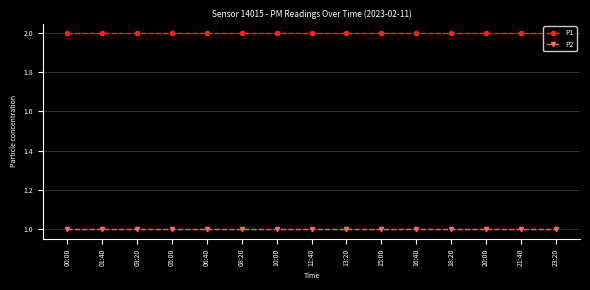

What is the difference between the highest and lowest values at 06:40?

1.0